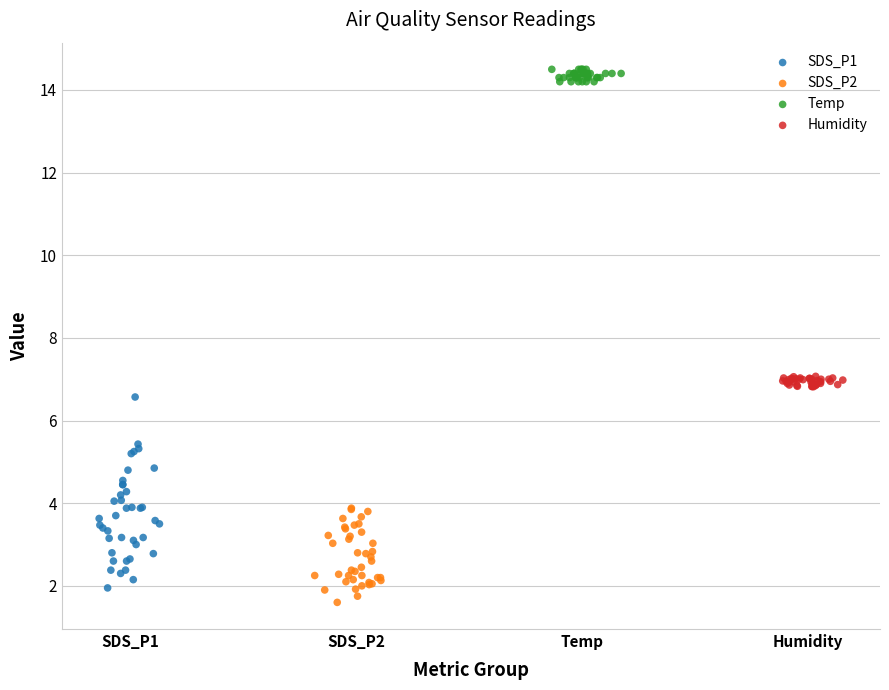

Which series reaches the maximum Y coordinate?

Temp